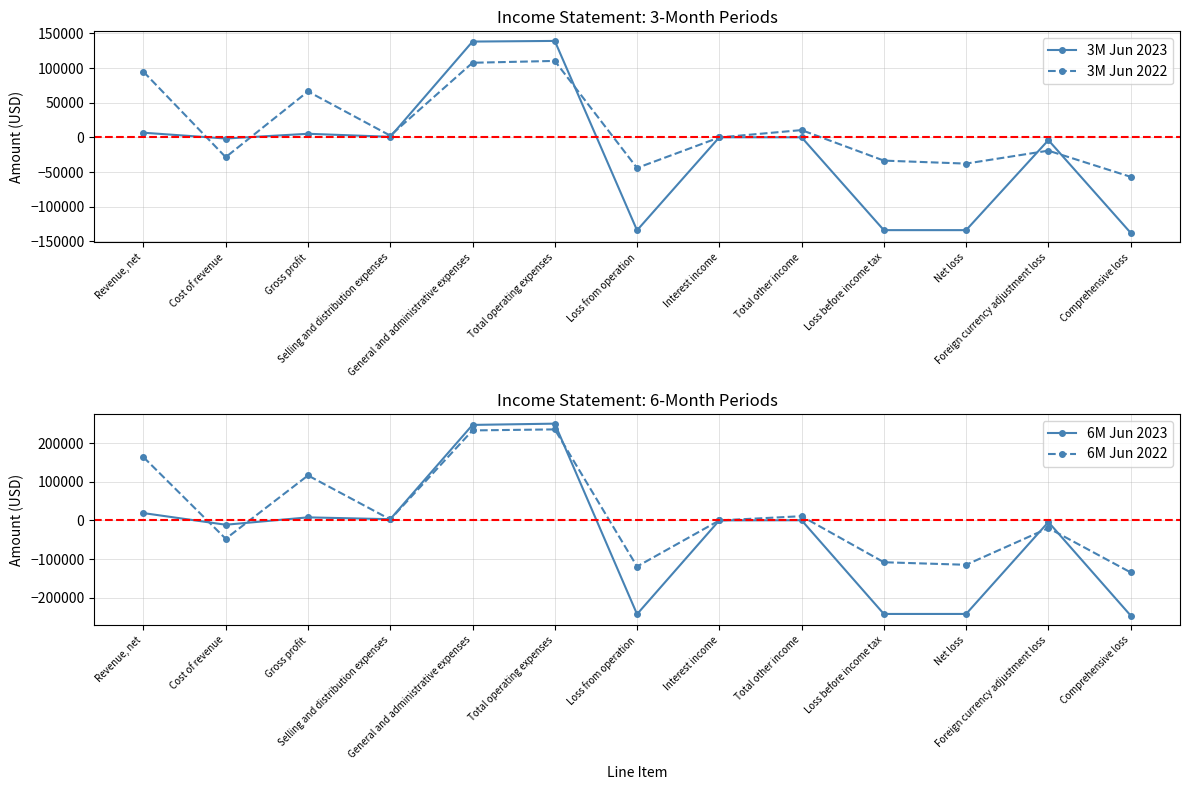

Count the number of categories in the chart.

13